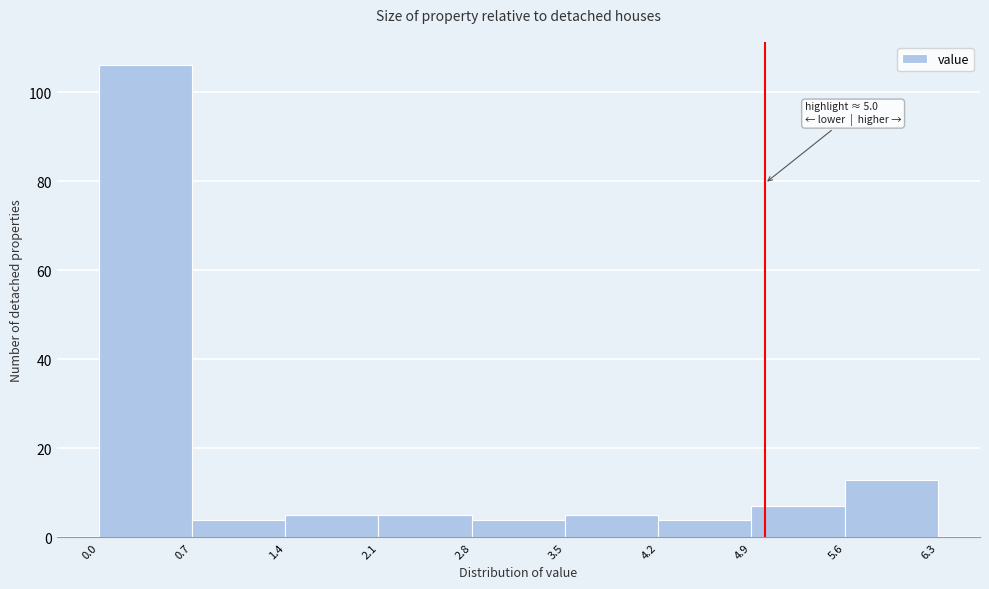

Which range on the x-axis has the tallest bar?

0.0 to 0.7